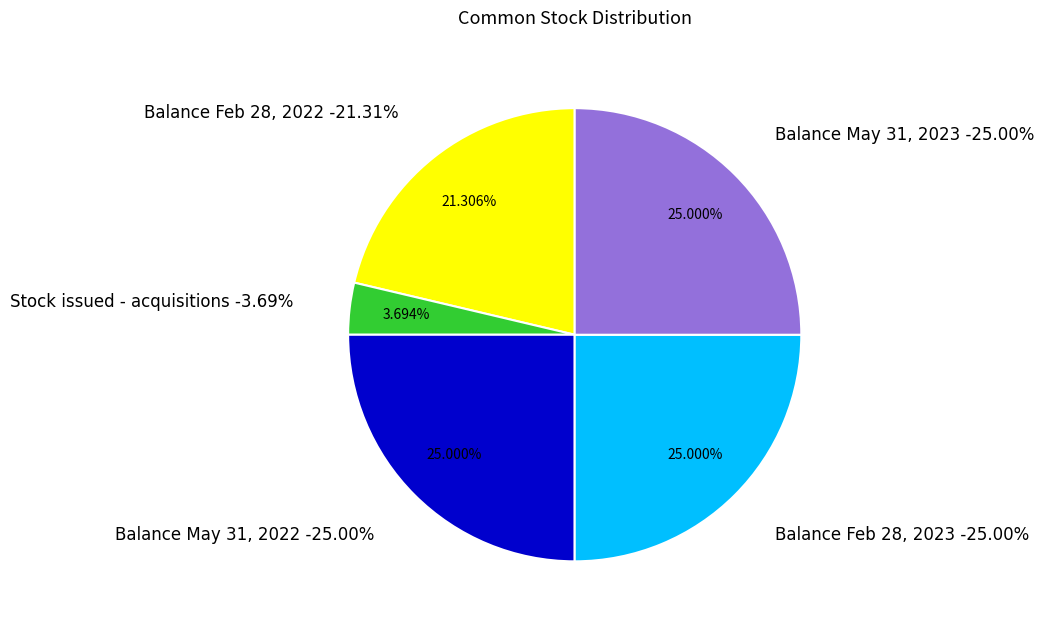

Does Balance May 31, 2023 represent more than half of the total?

No